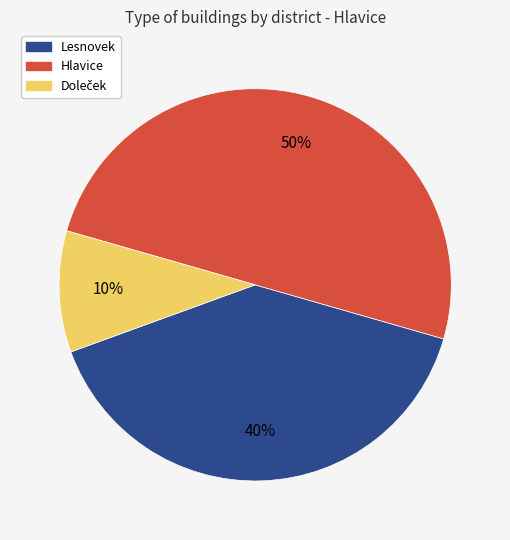

To the nearest percent, what is the difference between the largest and smallest slice percentages?

40%